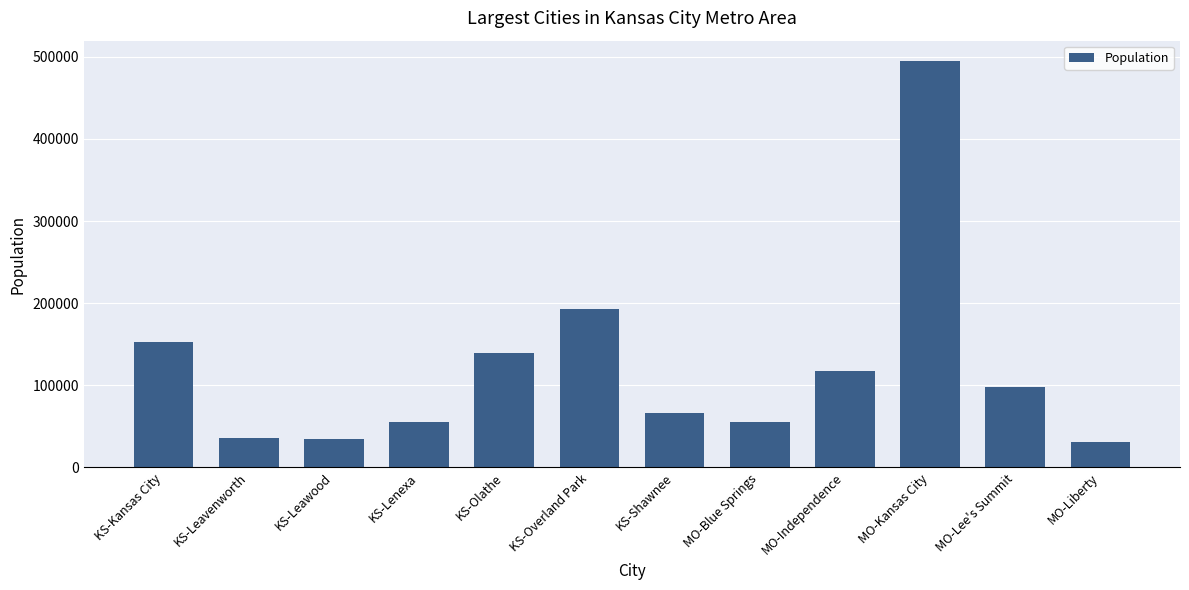

What is the minimum value shown in the chart?

31507